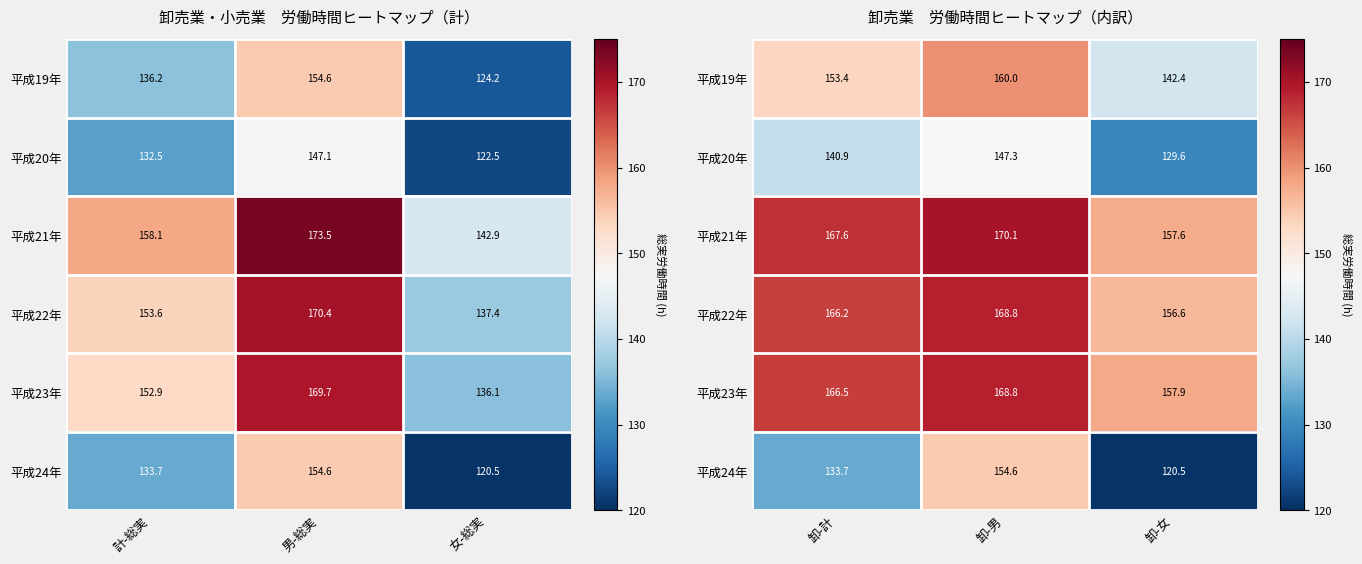

The 平成22年 series shows 274.2 at 卸-女. True or false?

False